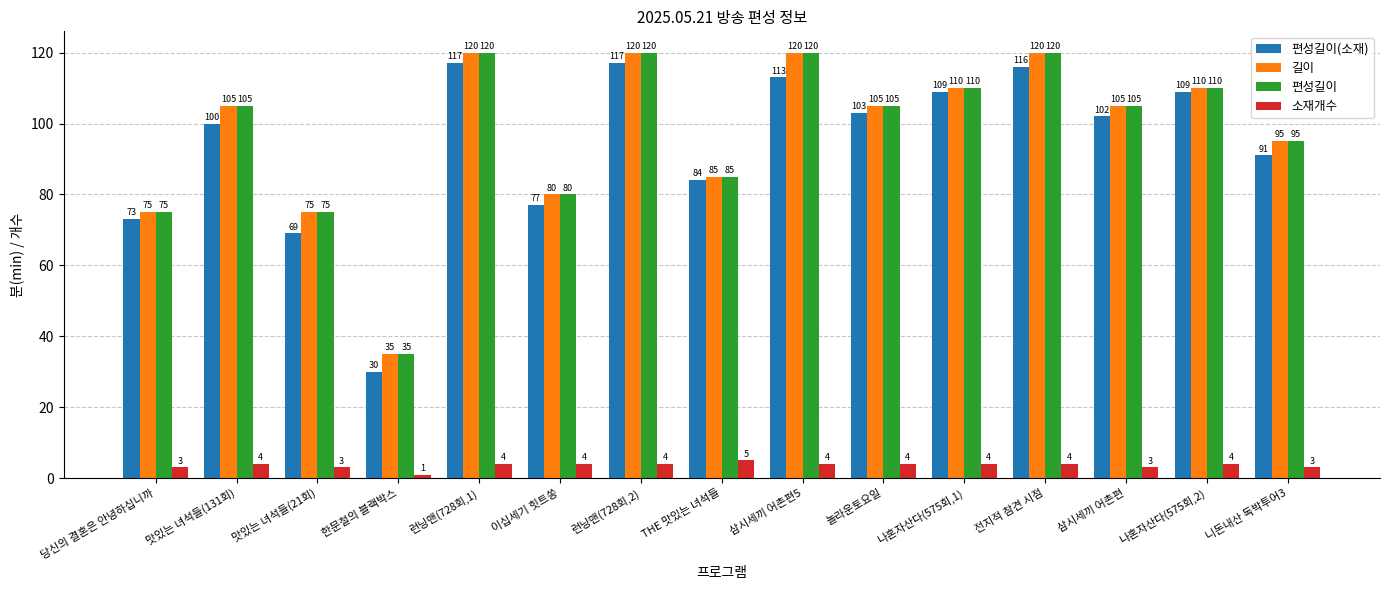

What position from the left is 삼시세끼 어촌편5?

9